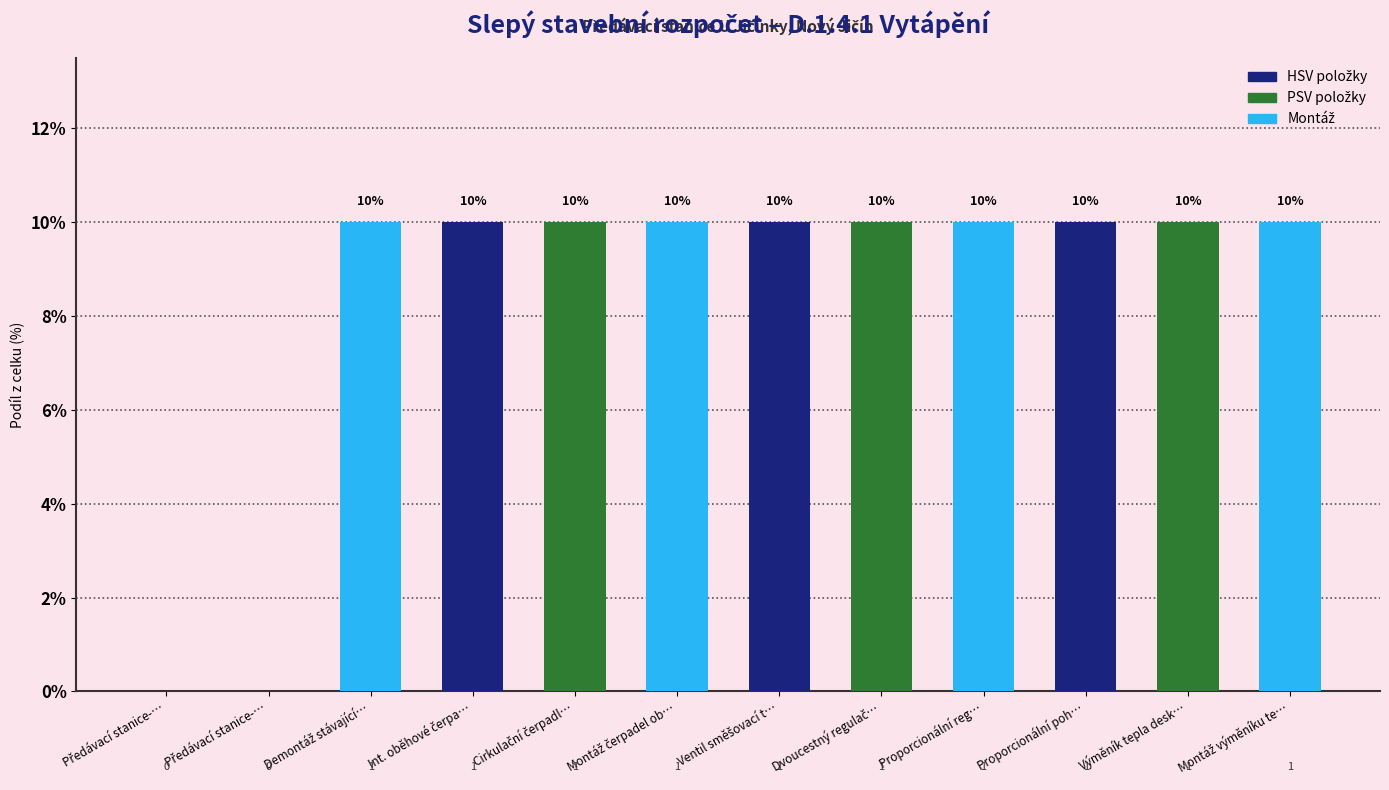

Which label corresponds to the smallest value in the chart?

Předávací stanice-…